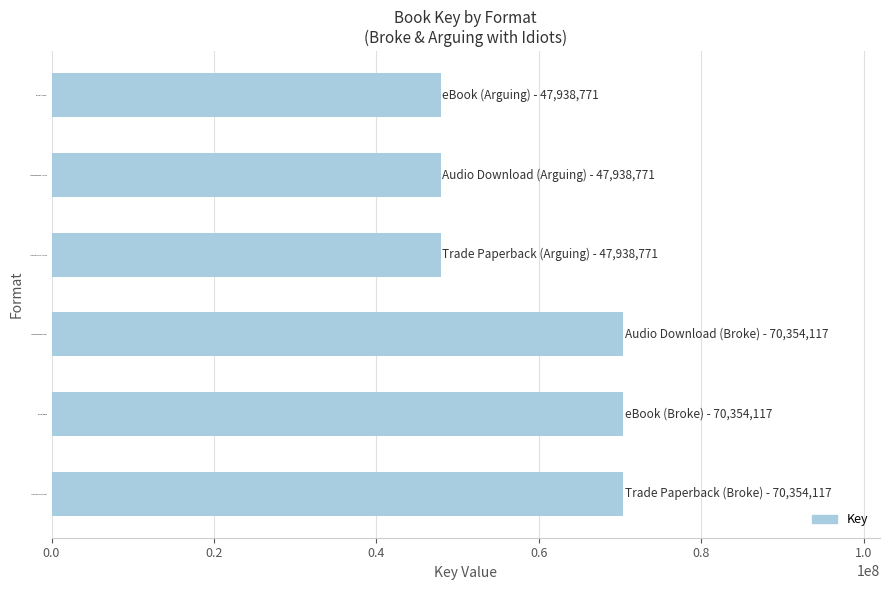

What is the maximum value shown in the chart?

70354117